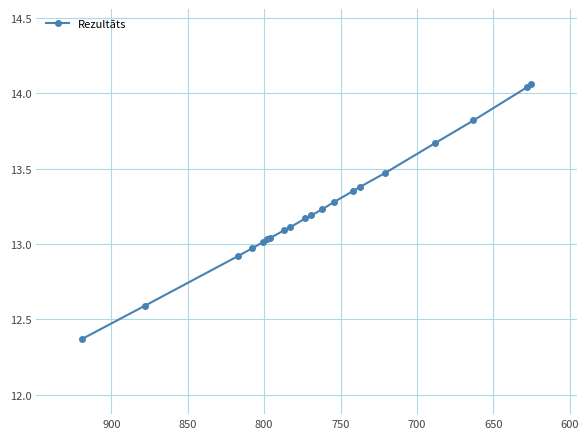

What is the change in value from 600 to 700?

+0.4